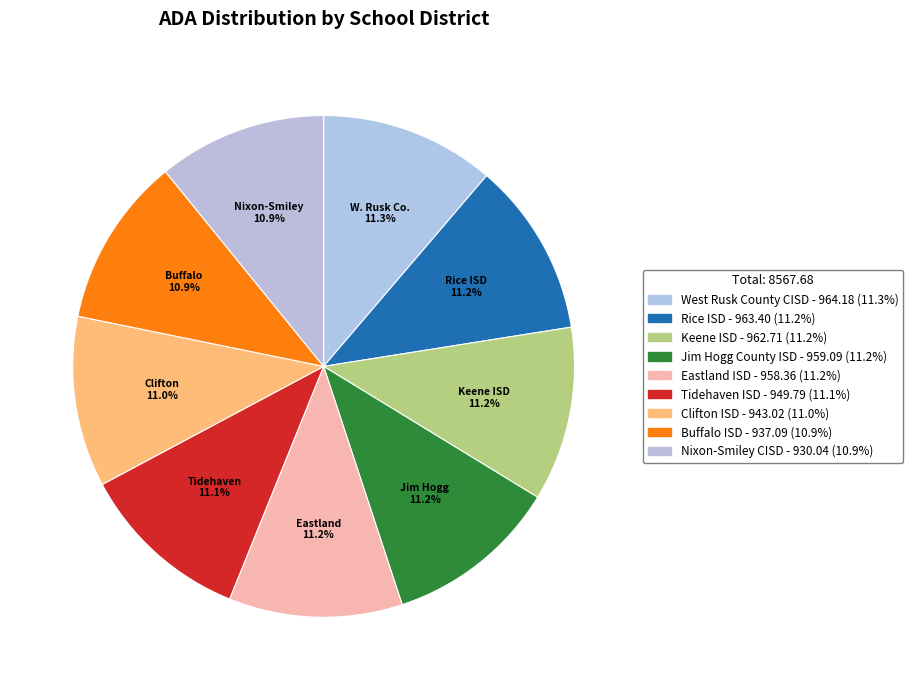

How many slices are in this pie chart?

9